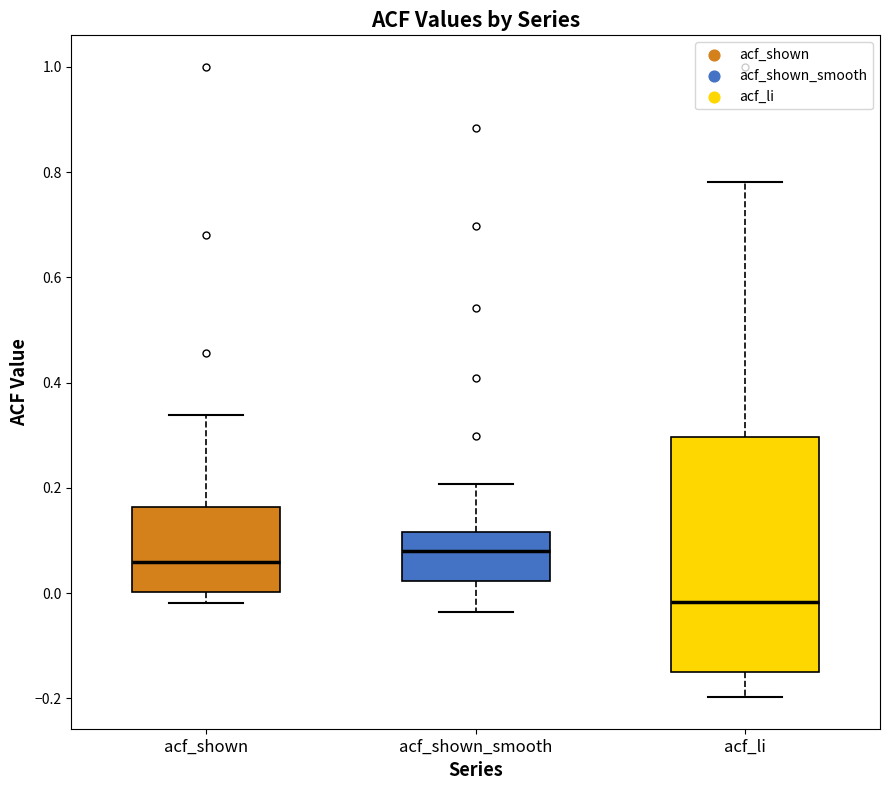

Which box's median line is the highest?

acf_shown_smooth